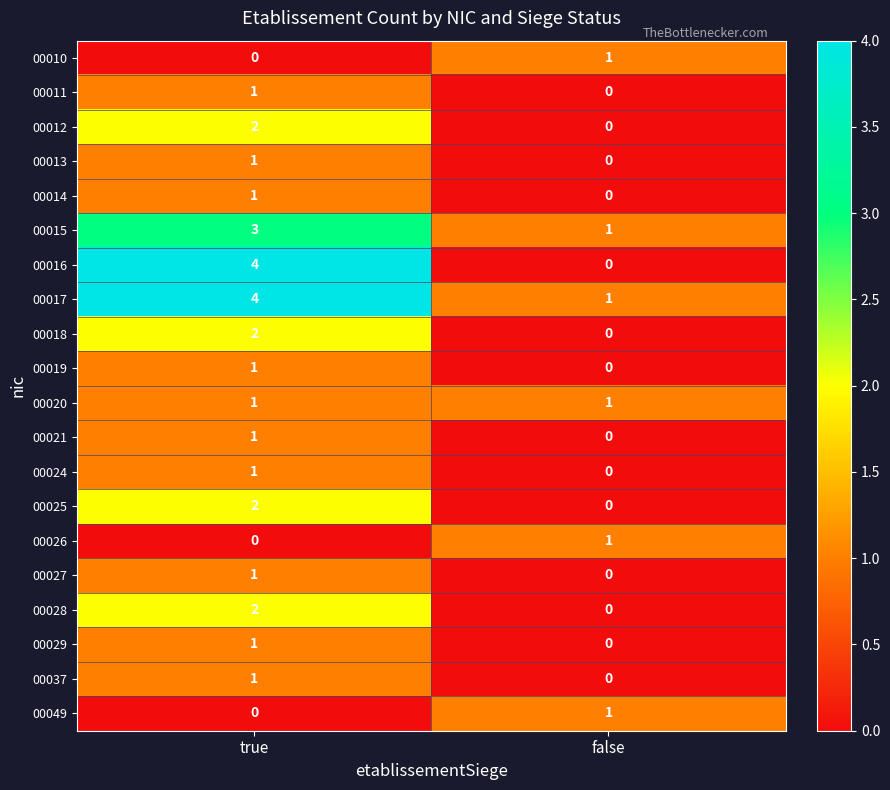

How many data points does each series have?

2